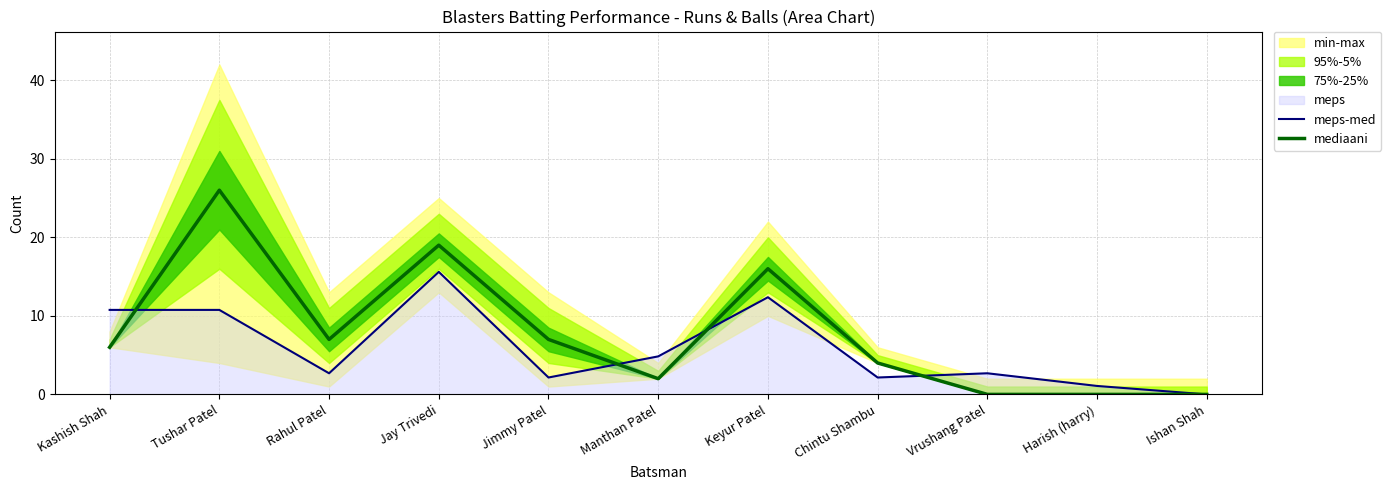

How many values in the meps-med series are below 2?

2